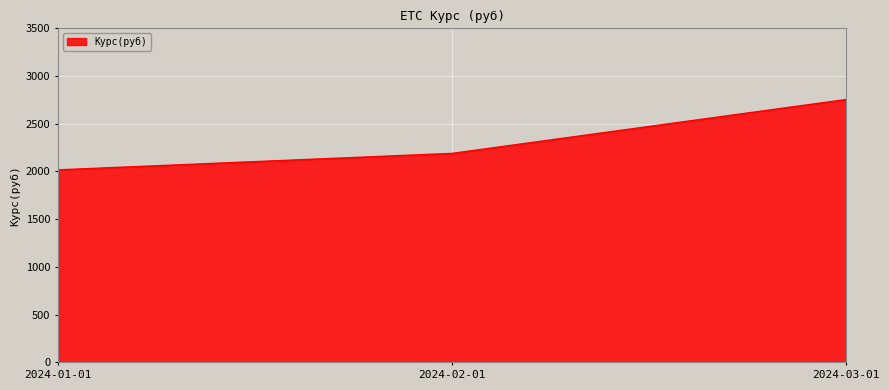

True or false: the data shows 2964.3 at 2024-01-01.

False